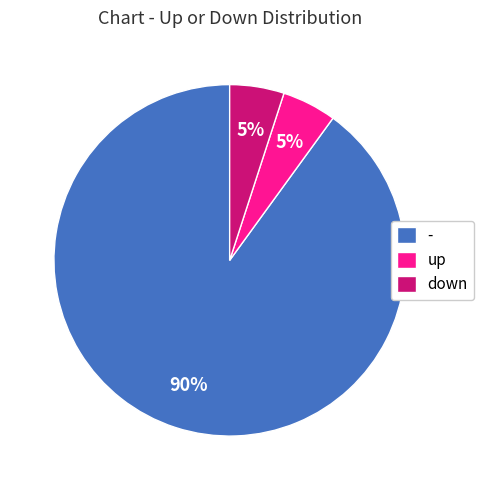

To the nearest percent, what is the average slice percentage?

33%